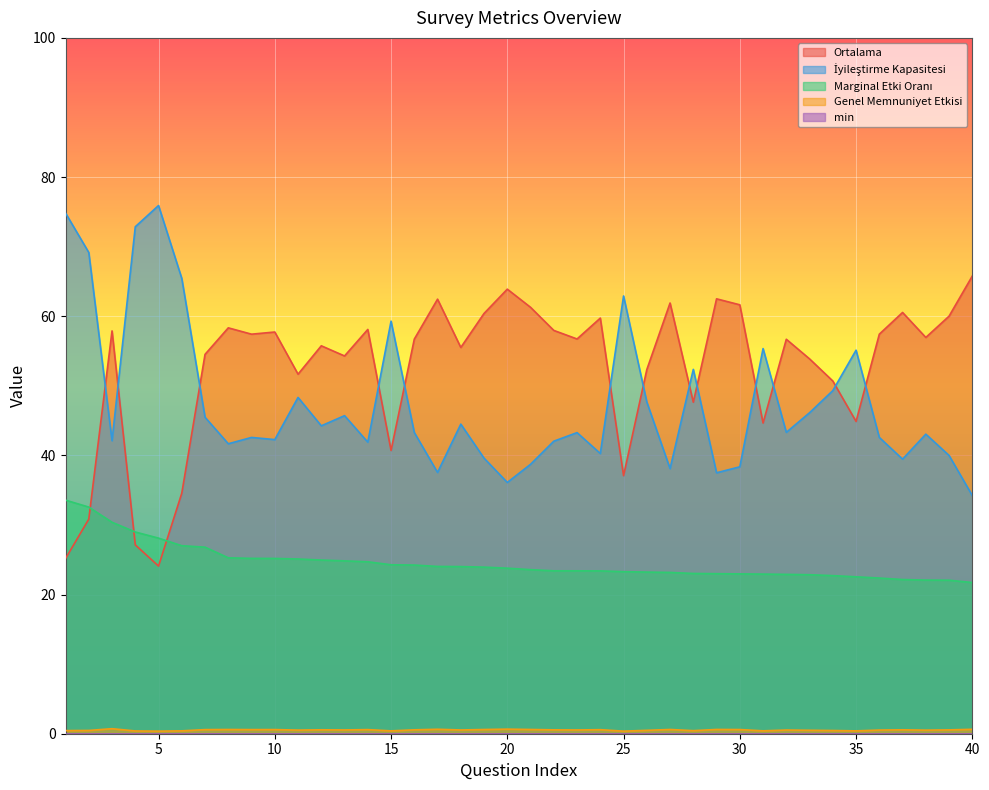

True or false: Genel Memnuniyet Etkisi has more than 1 interior local peaks.

True